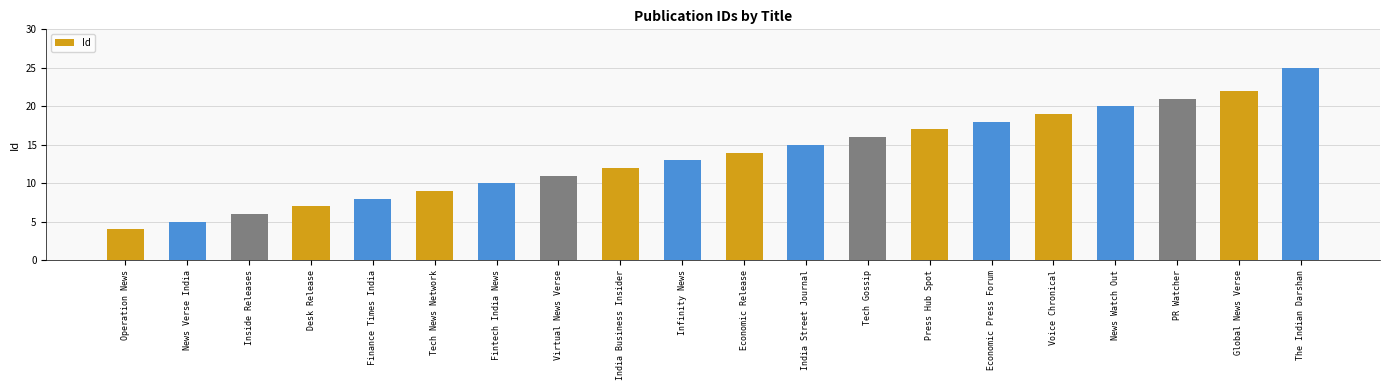

What is the difference between the maximum and second lowest values?

20